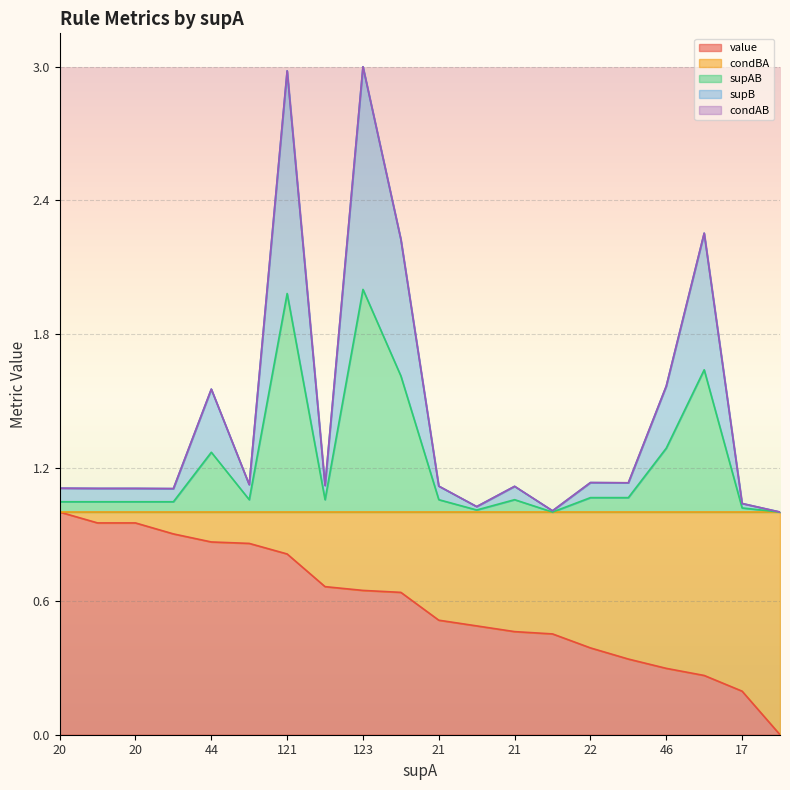

Does the chart display data point markers on the line(s)?

No